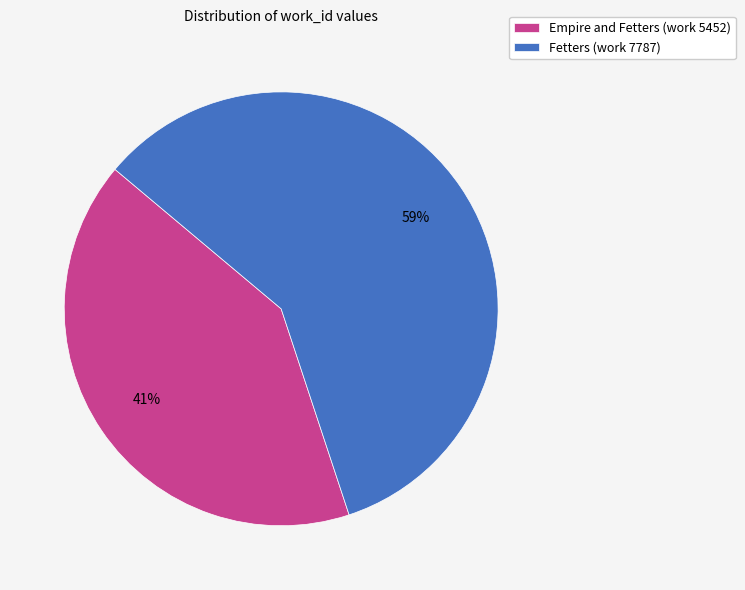

To the nearest percent, what percentage of the pie is Empire and Fetters (work 5452)?

41%